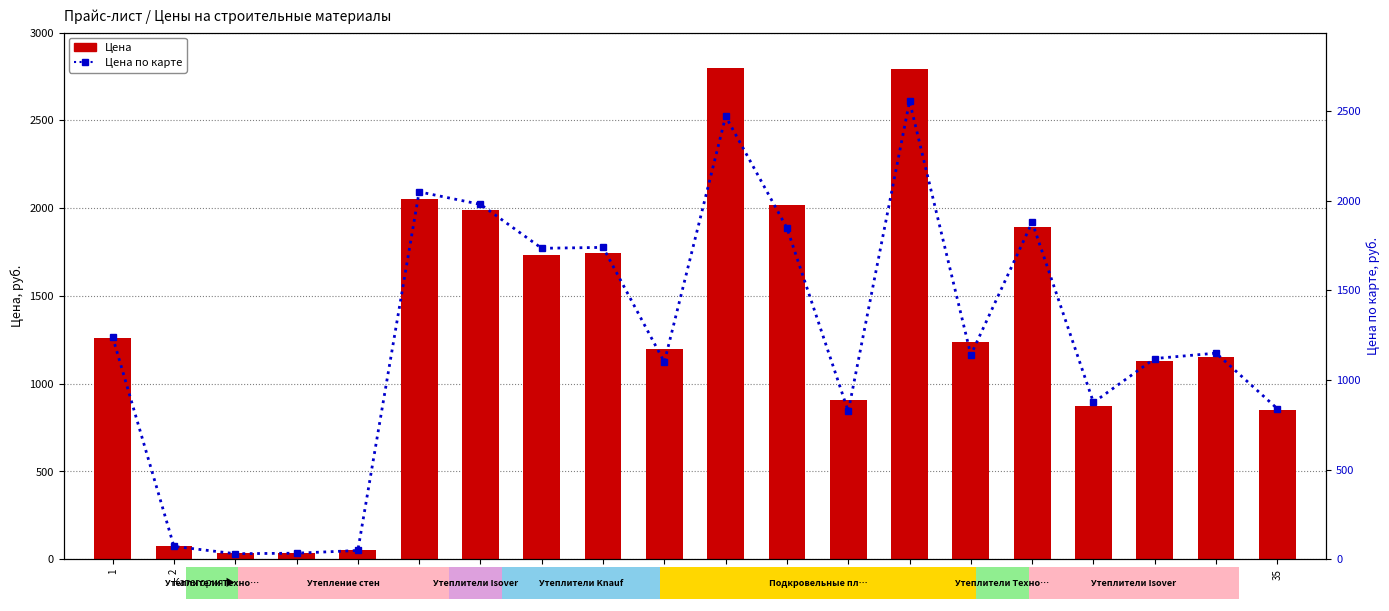

The Цена по карте series shows 7 at 3. True or false?

False